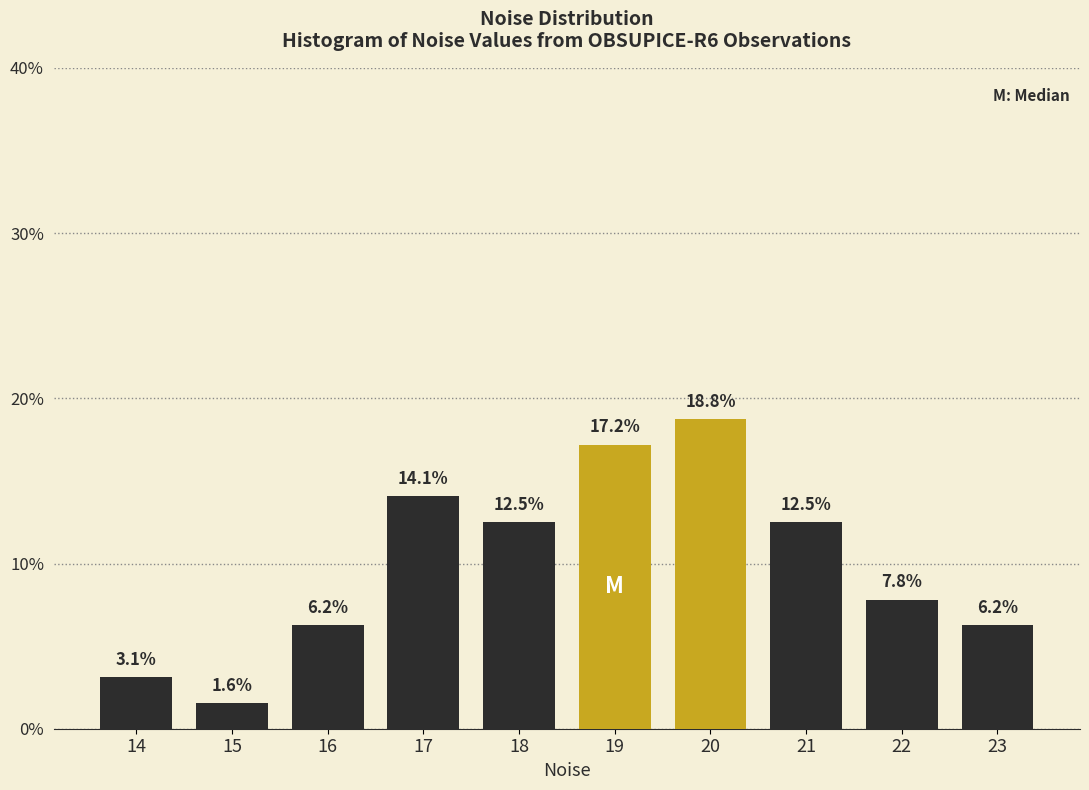

True or false: the data shows 6.2 at 16.

True